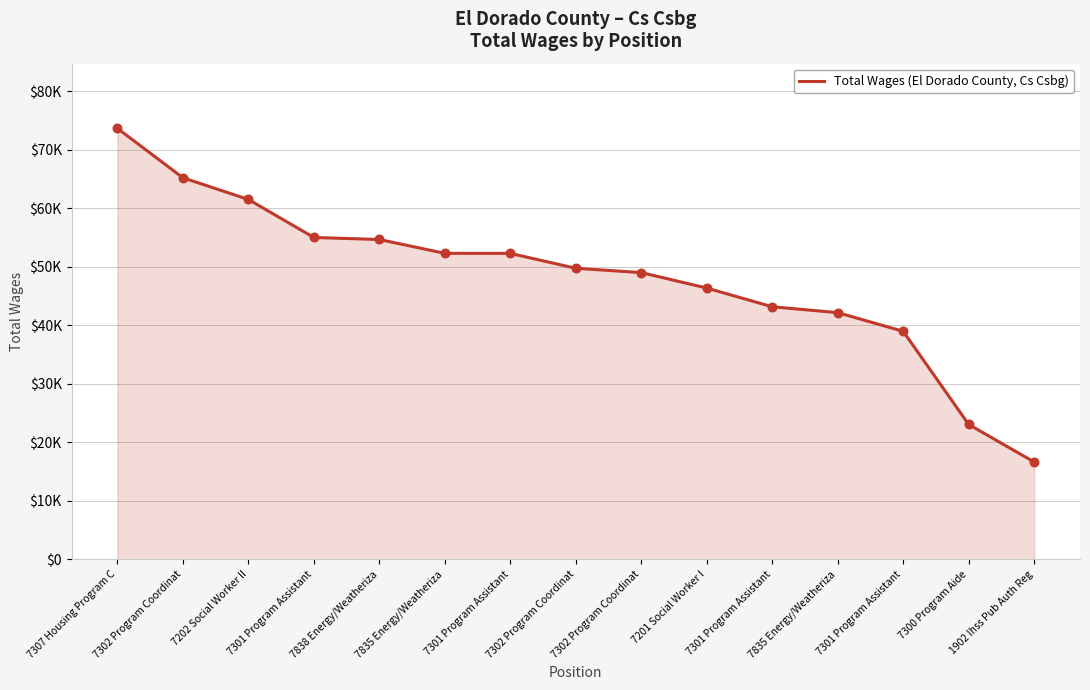

Does the chart have visible grid lines?

Yes